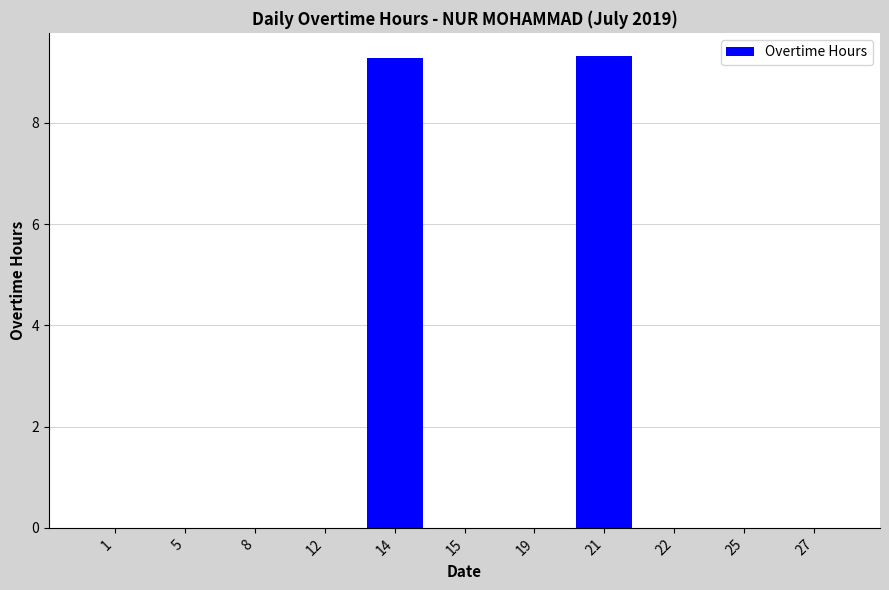

True or false: the data shows 3.1 at 19.

False